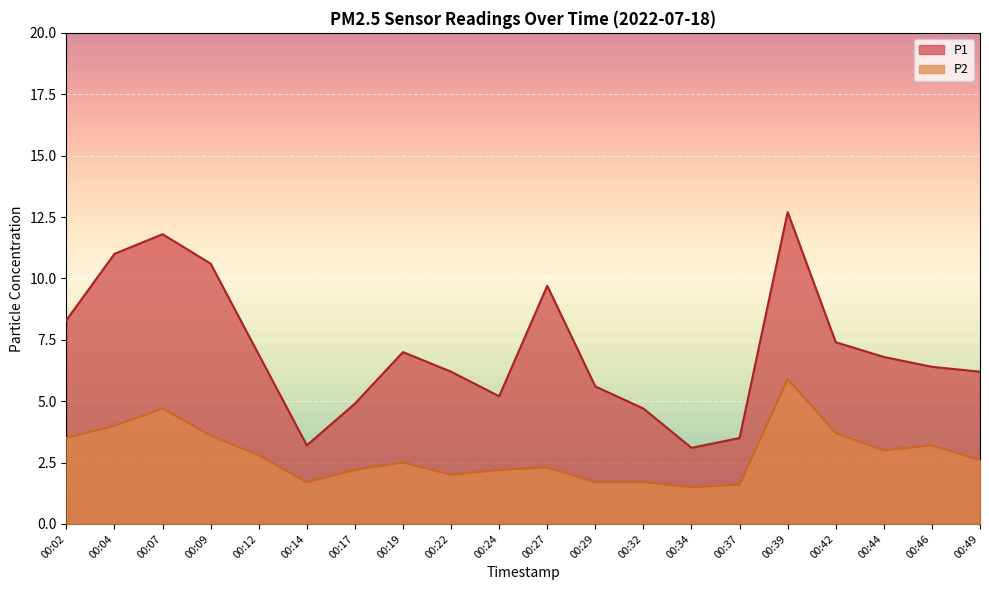

Reading left to right, extract all data points from this chart.

P1: 8.3	11.0	11.8	10.6	6.9	3.2	4.9	7.0	6.2	5.2	9.7	5.6	4.7	3.1	3.5	12.7	7.4	6.8	6.4	6.2
P2: 3.5	4.0	4.7	3.6	2.8	1.7	2.2	2.5	2.0	2.2	2.3	1.7	1.7	1.5	1.6	5.9	3.7	3.0	3.2	2.6